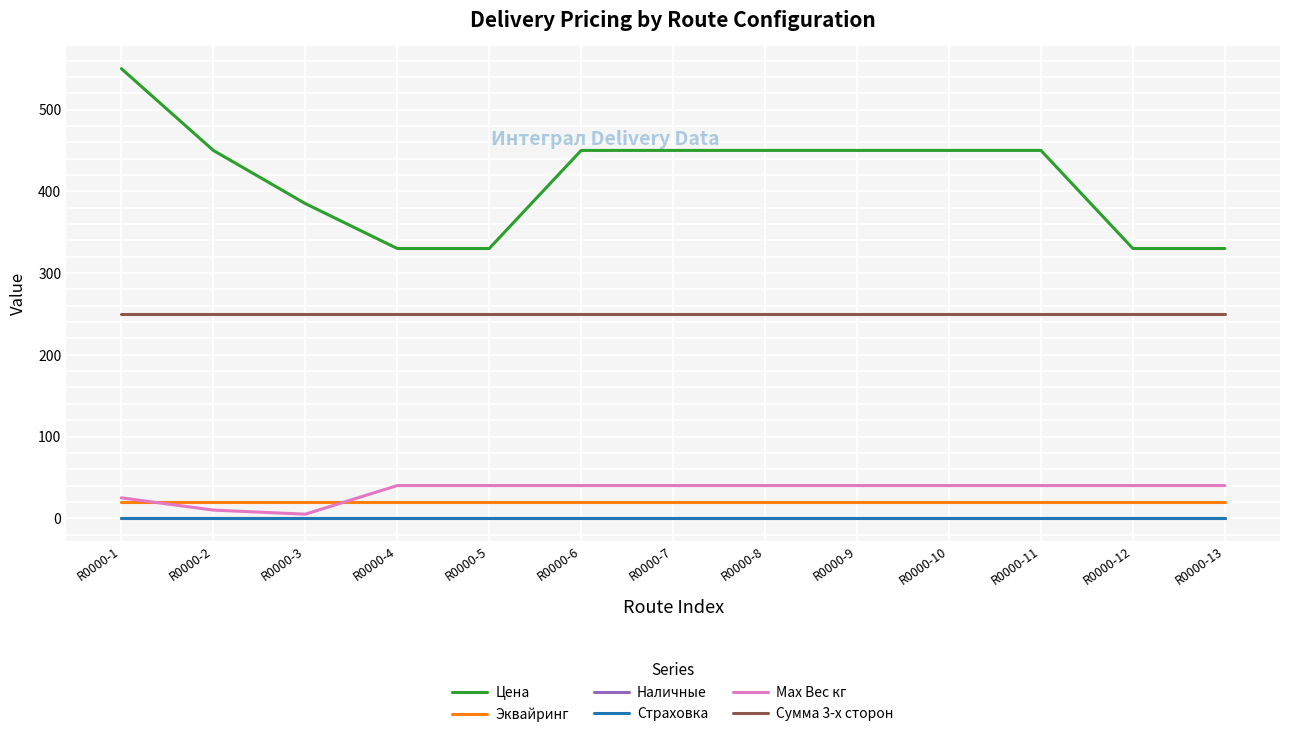

Does the chart have visible grid lines?

Yes